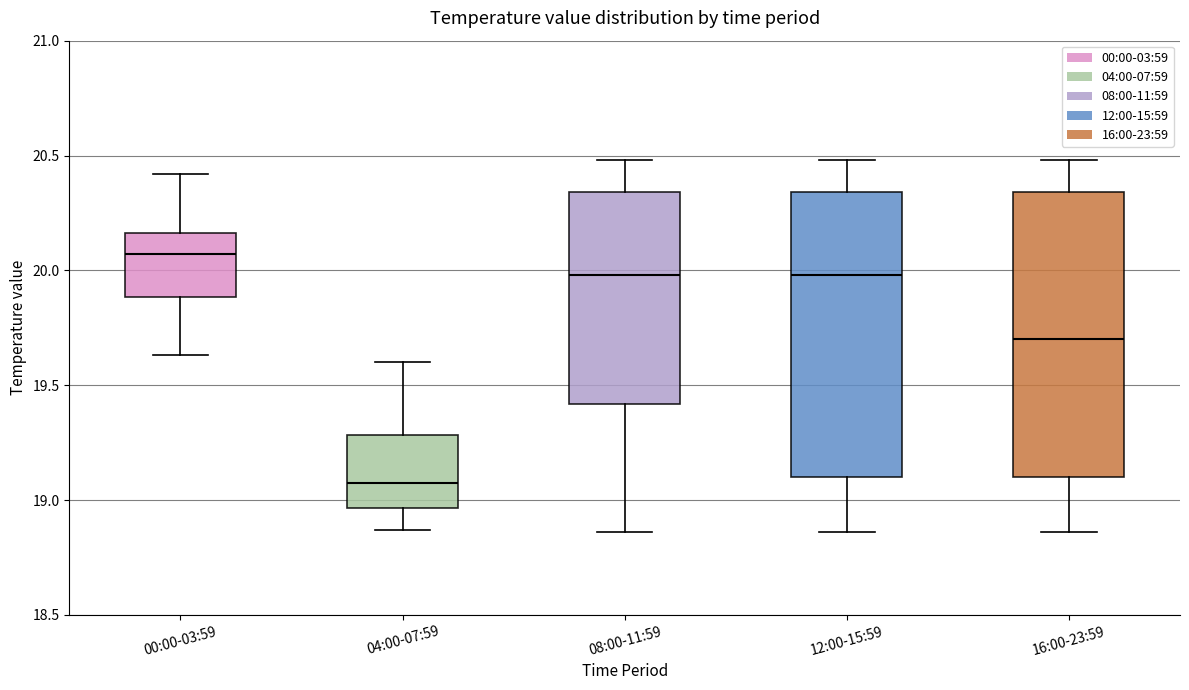

Which box's median line is the highest?

00:00-03:59